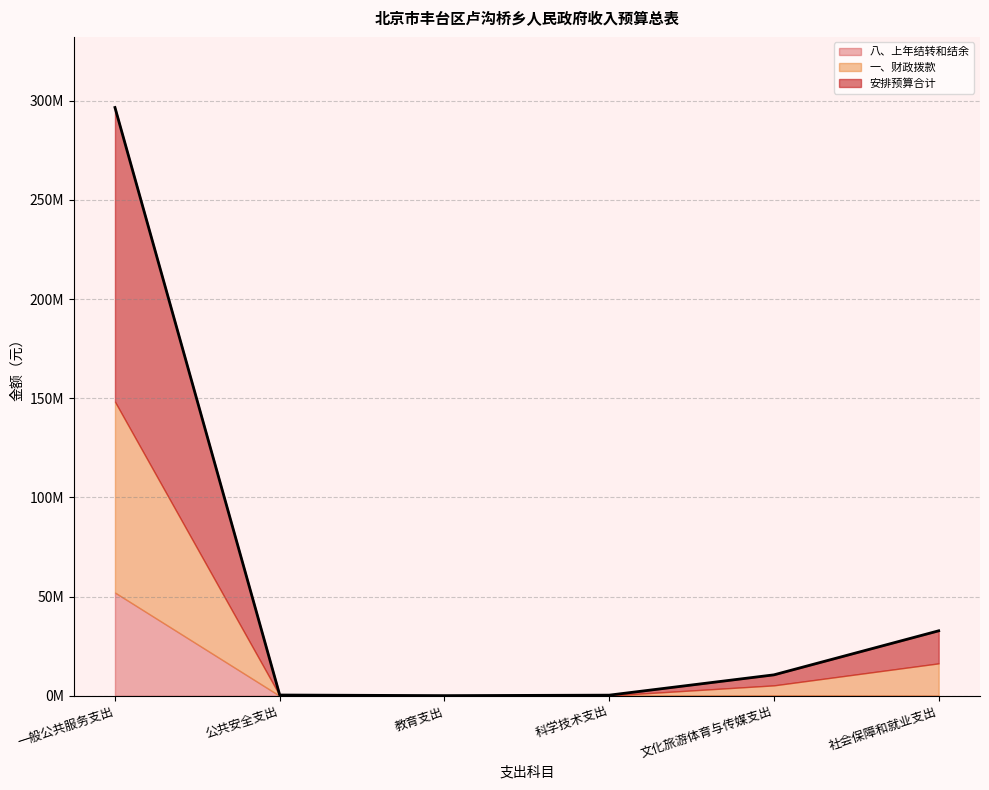

Which label corresponds to the largest value in the chart?

一般公共服务支出